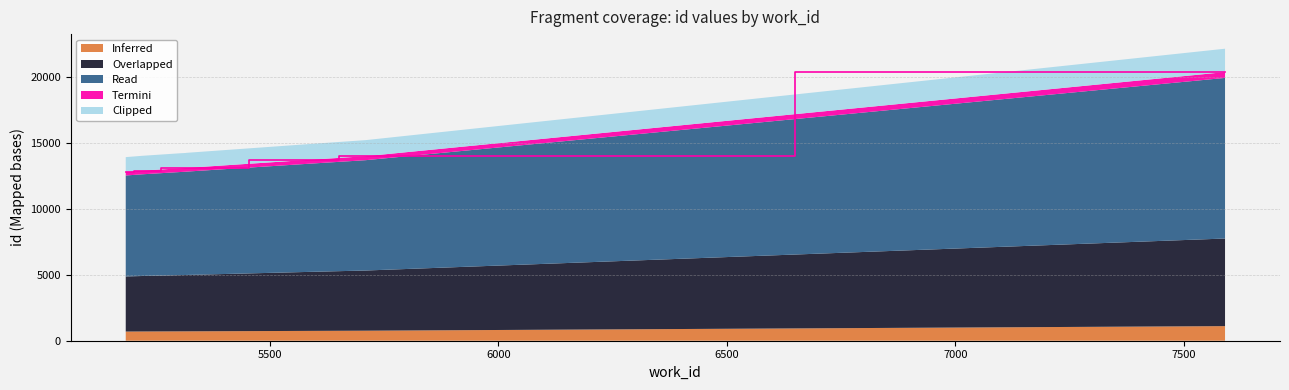

Reading left to right, what are all the values shown in this chart?

12830.3	12922.3	13097.1	13122.0	13128.4	13758.6	14019.0	20406.5